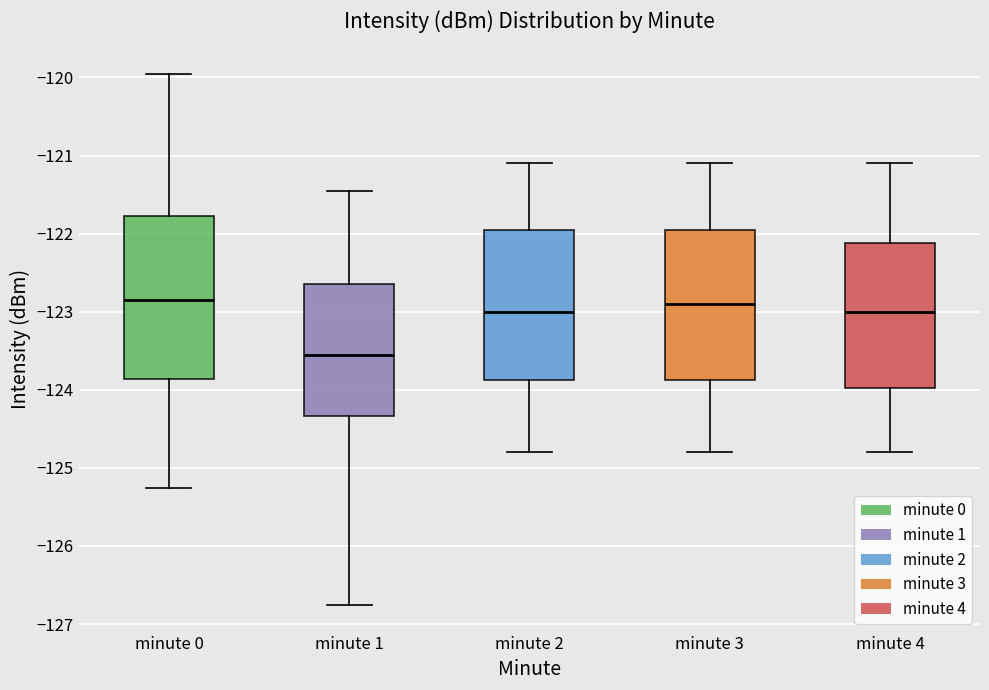

Reading left to right, read every box against the y-axis: the position of its median line, the range the box covers, and the ends of its whiskers. The values are not printed on the chart, so give them approximately, as read against the axis.

minute 0: median -122.9, box -123.9 to -121.8, whiskers -125.3 to -120.0
minute 1: median -123.5, box -124.3 to -122.6, whiskers -126.8 to -121.5
minute 2: median -123.0, box -123.9 to -121.9, whiskers -124.8 to -121.1
minute 3: median -122.9, box -123.9 to -121.9, whiskers -124.8 to -121.1
minute 4: median -123.0, box -124.0 to -122.1, whiskers -124.8 to -121.1